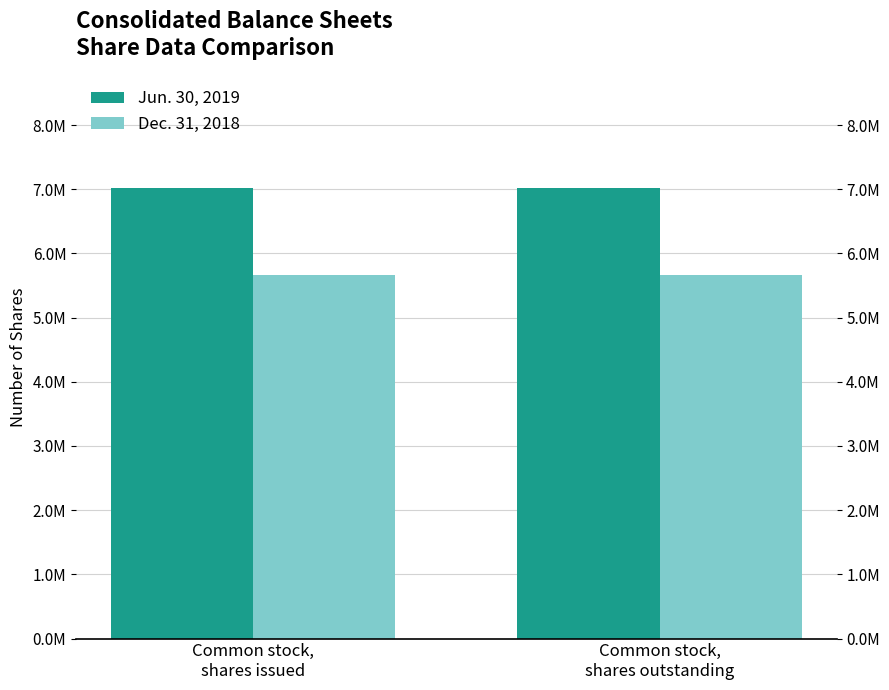

Is it true that Jun. 30, 2019 equals 3855832 at Common stock,
shares outstanding?

False